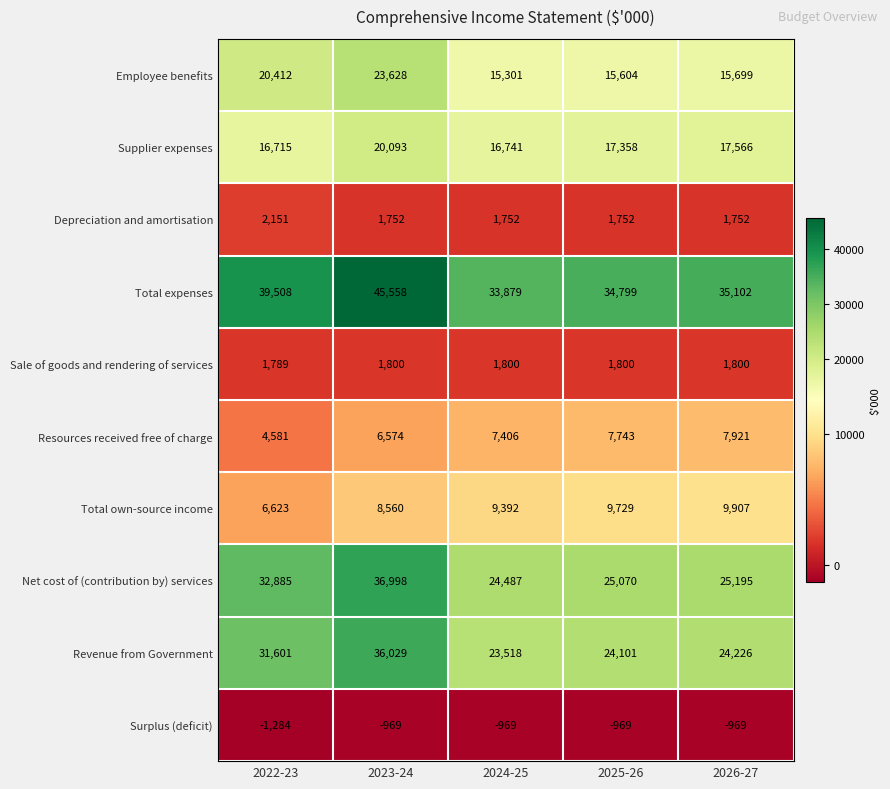

True or false: Surplus (deficit) has a value of -969 at 2026-27.

True